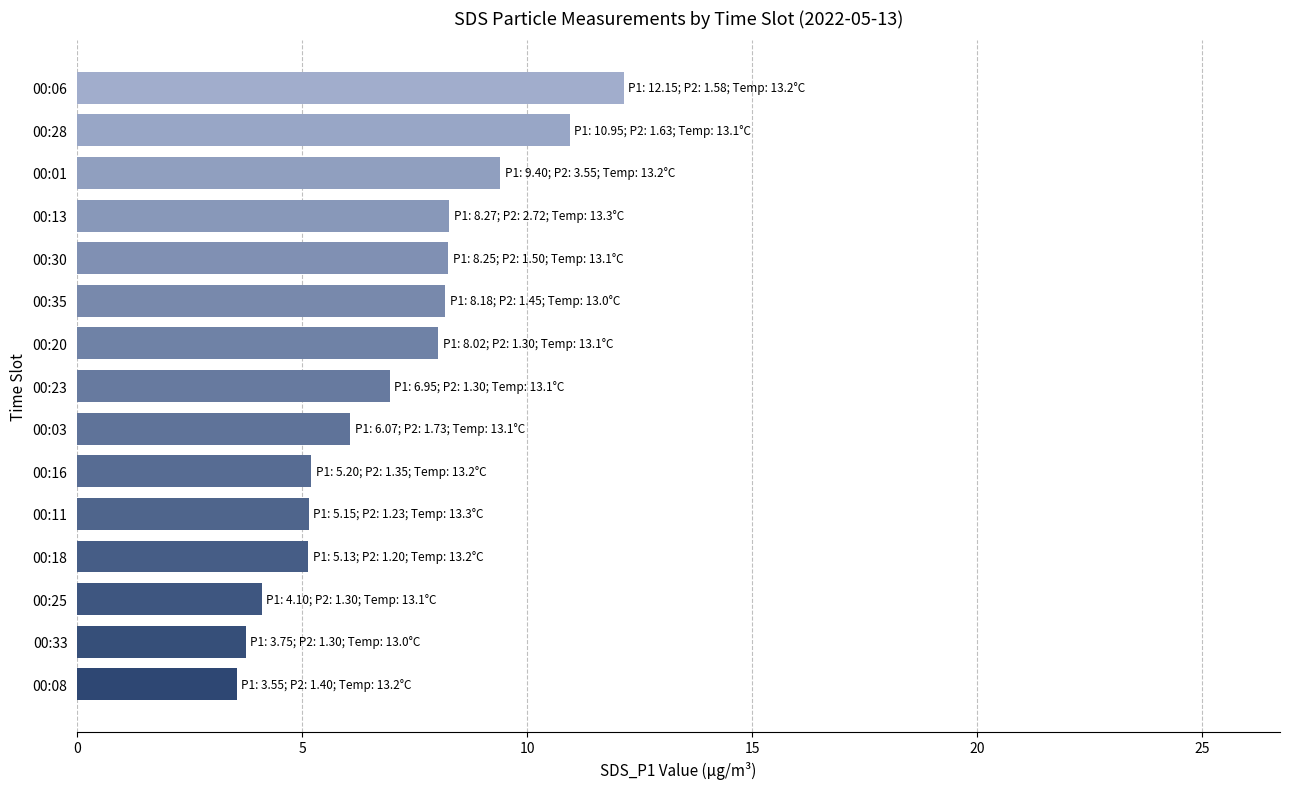

Between 00:18 and 00:13, which is larger?

00:13